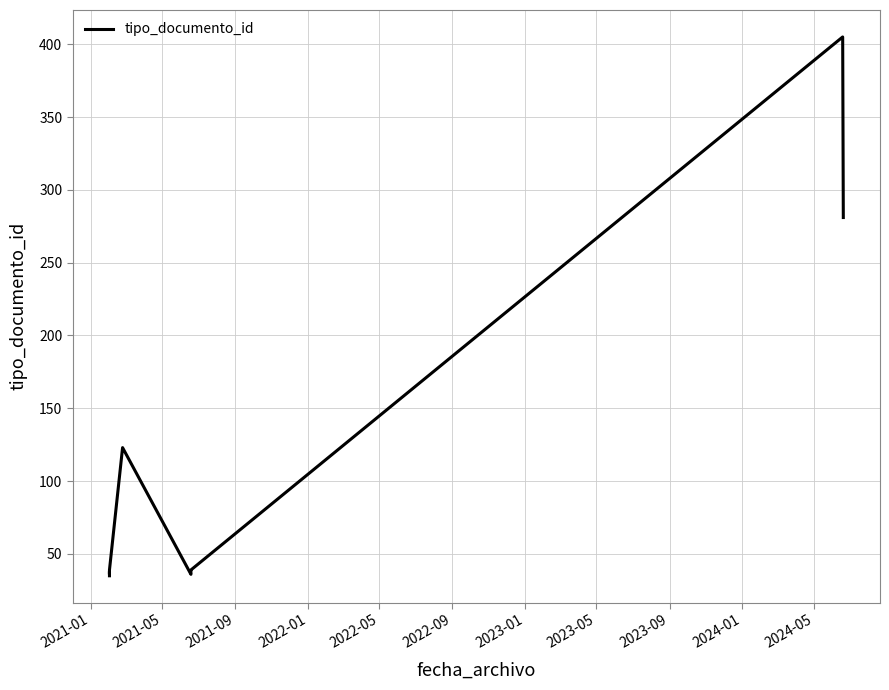

Does the chart display data point markers on the line(s)?

No